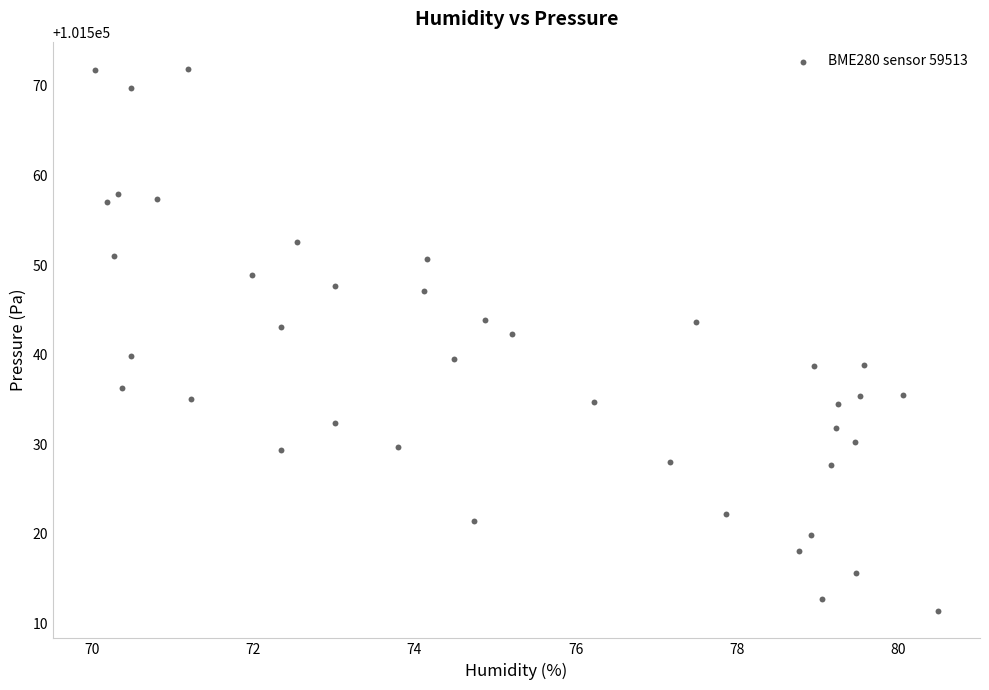

What is the range of Y values (max minus min)?

60.6